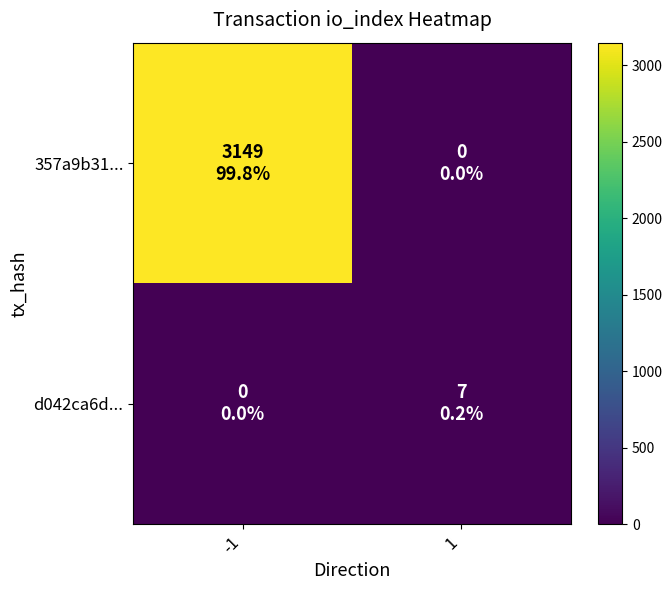

At which category is the sum across all series the highest?

-1